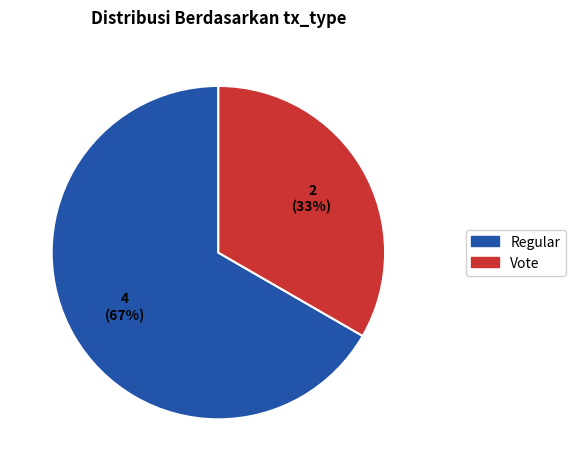

To the nearest percent, what is the average slice percentage?

50%